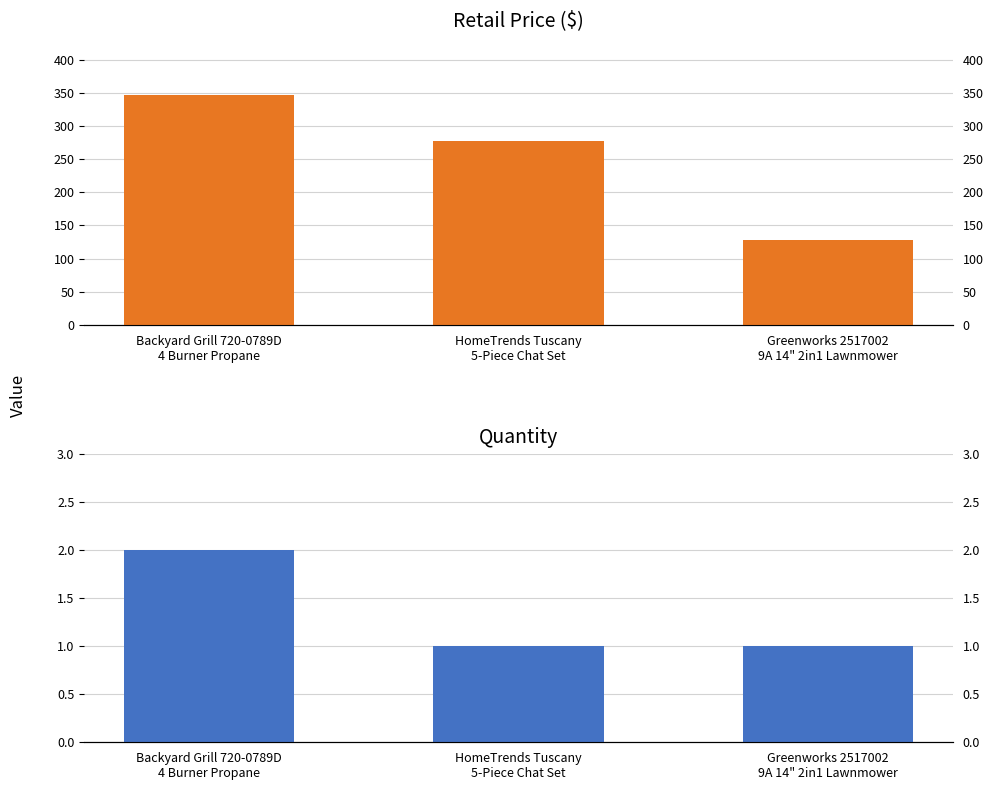

What is the spread (max minus min) of values at HomeTrends Tuscany
5-Piece Chat Set?

275.8